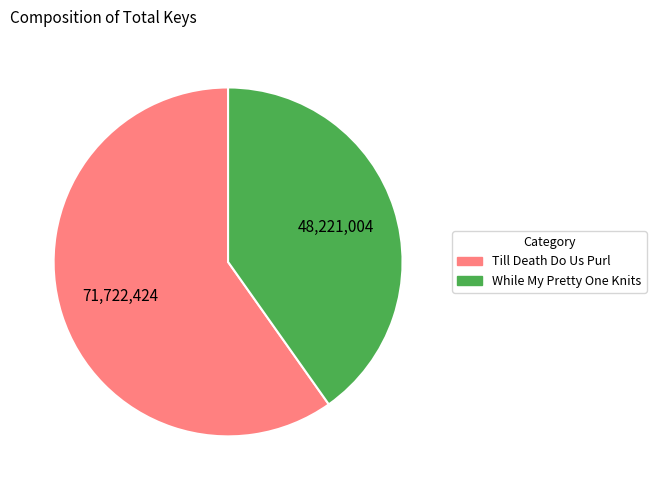

What is the ratio of the value at While My Pretty One Knits to the value at Till Death Do Us Purl?

0.7